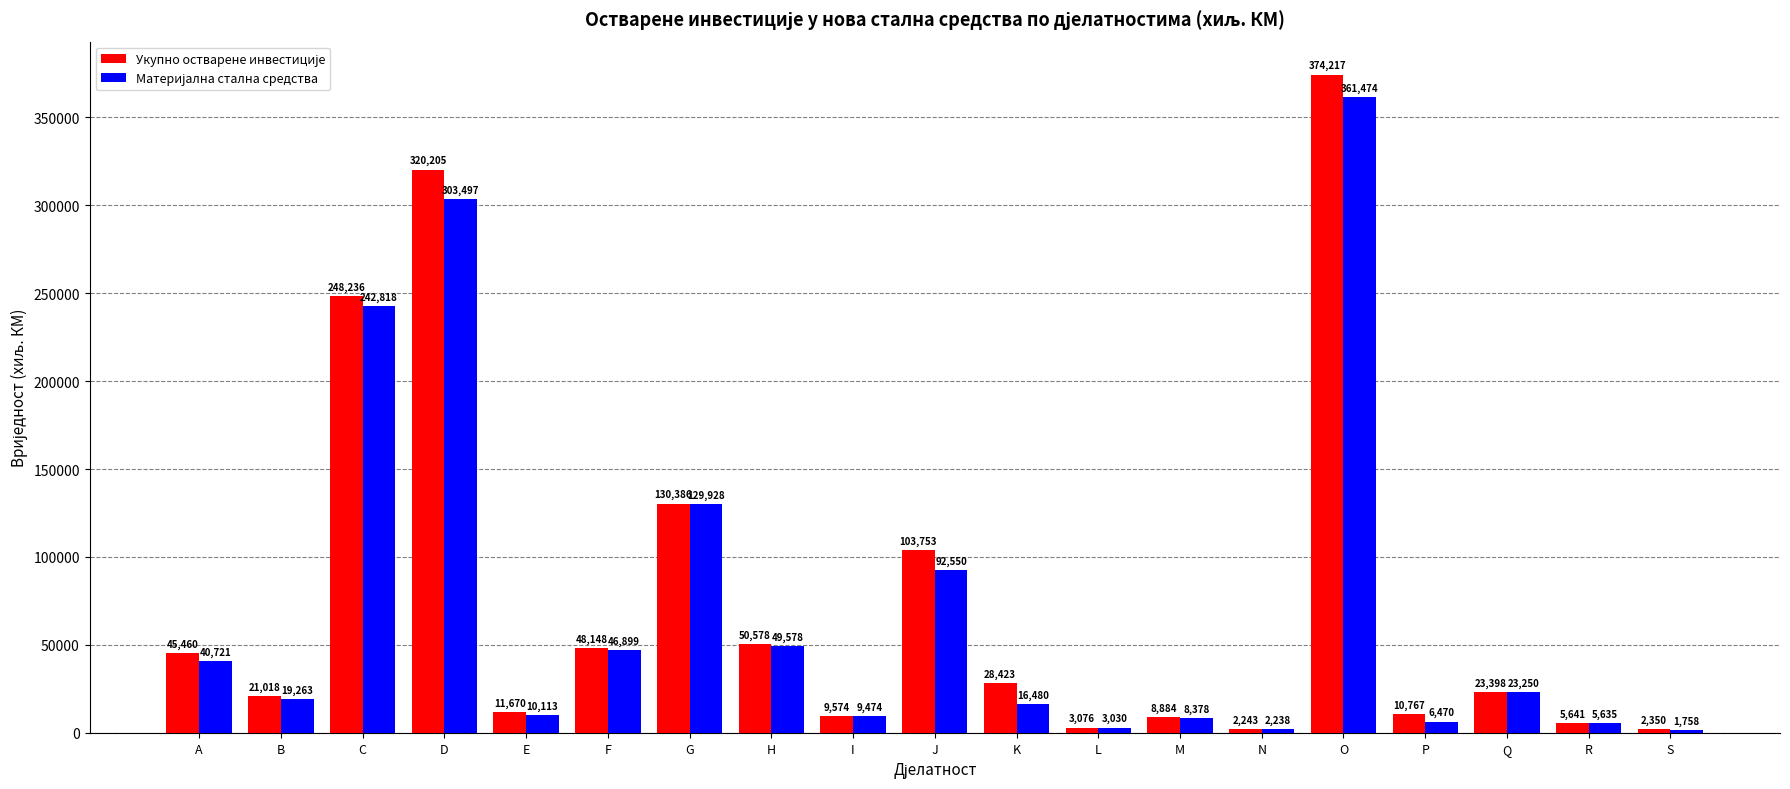

Which label corresponds to the smallest value in the chart?

S